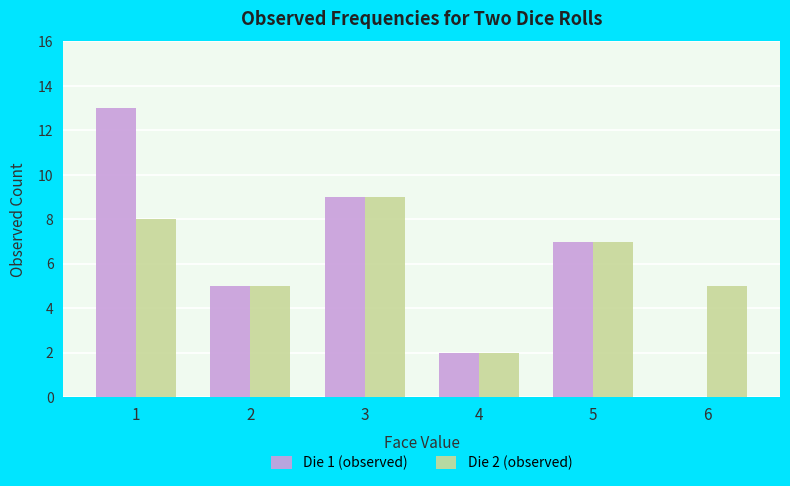

Reading right to left, extract all data points from this chart.

Die 1 (observed): 0	7	2	9	5	13
Die 2 (observed): 5	7	2	9	5	8